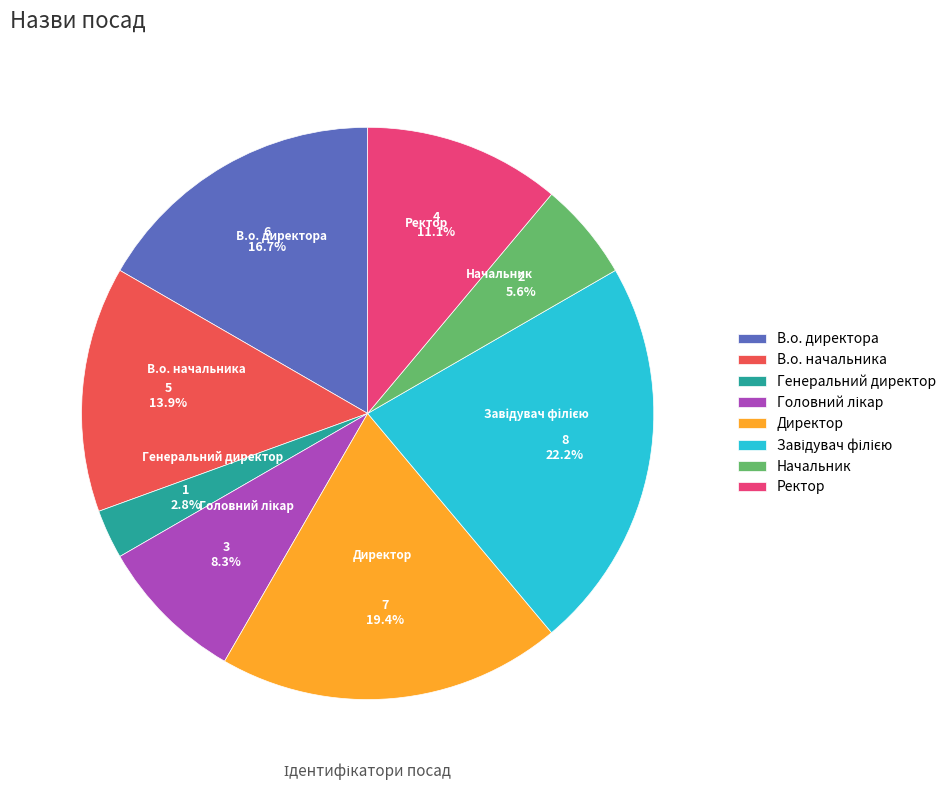

To the nearest percent, what portion does Начальник represent?

6%